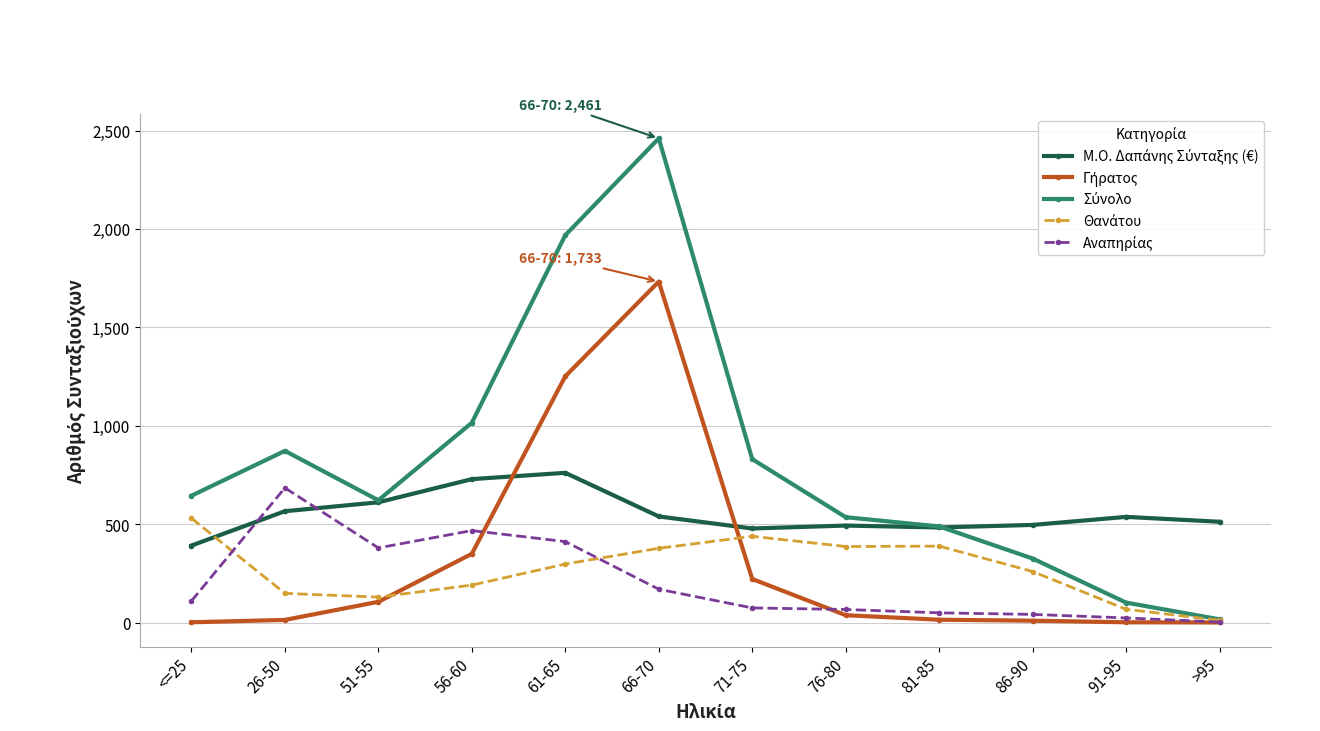

At which category is the sum across all series the highest?

66-70